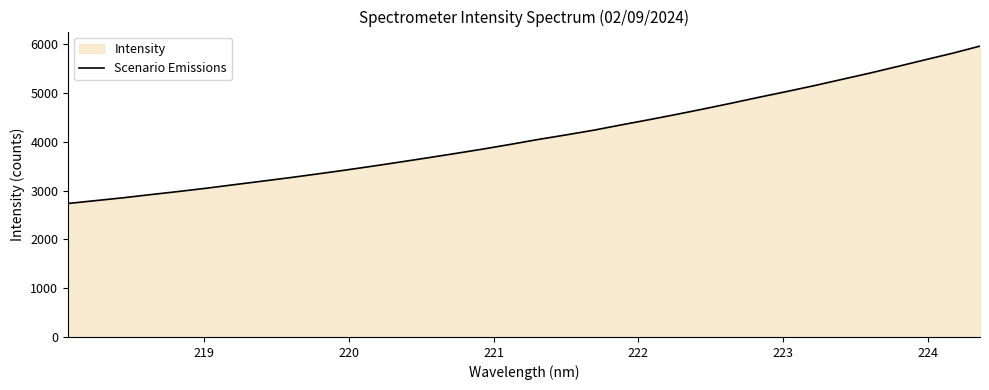

What is the difference between the maximum and minimum values?

3227.5